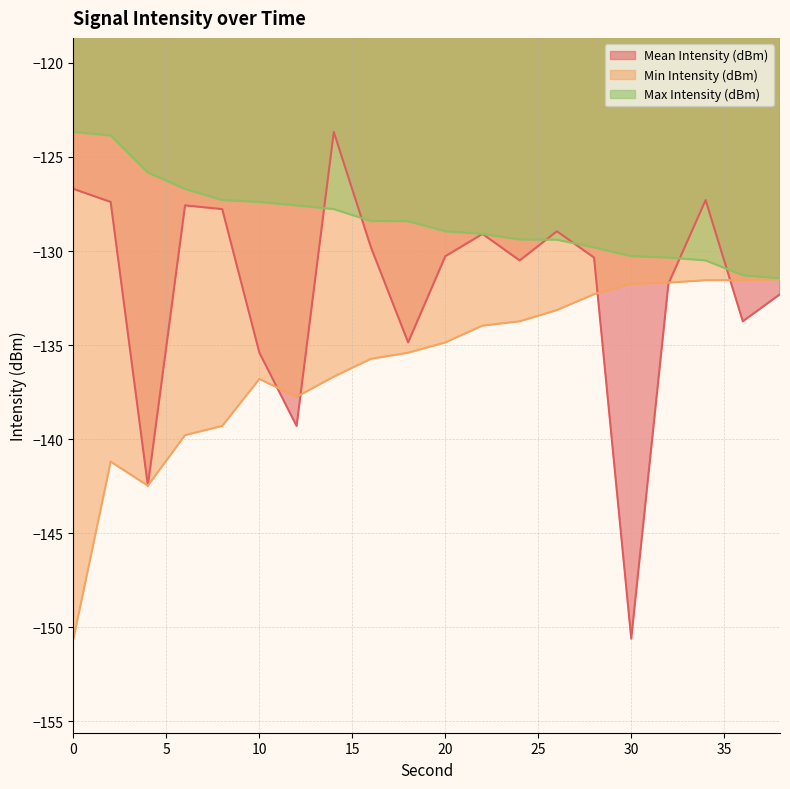

The Min Intensity (dBm) series shows -131.6 at 36. True or false?

True